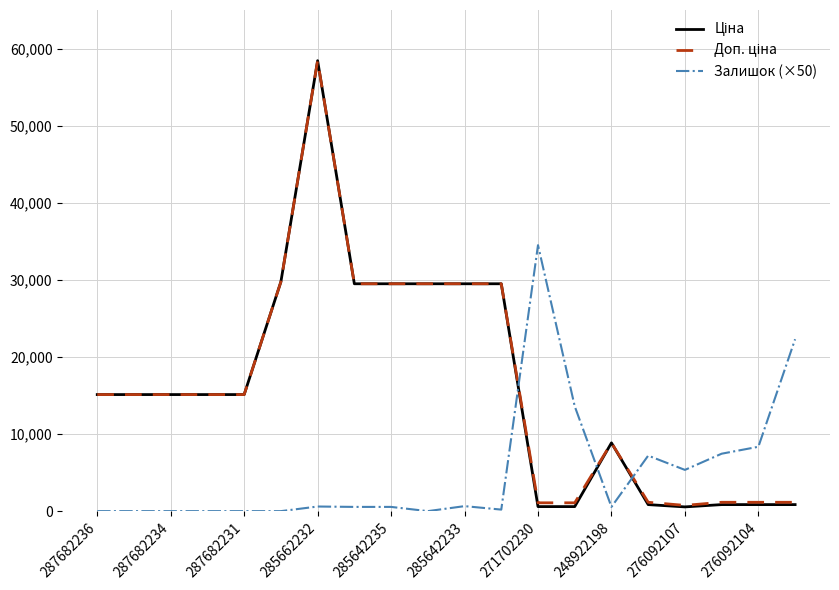

What is the value of the Залишок (×50) point at the 13th from the left?

34500.0